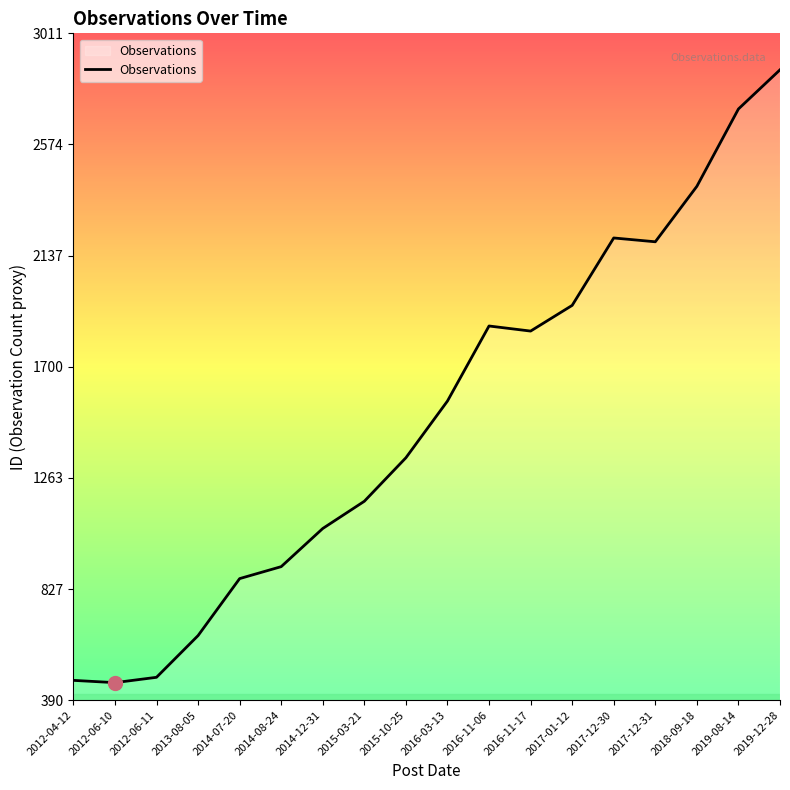

Between 2019-08-14 and 2012-06-10, which is larger?

2019-08-14